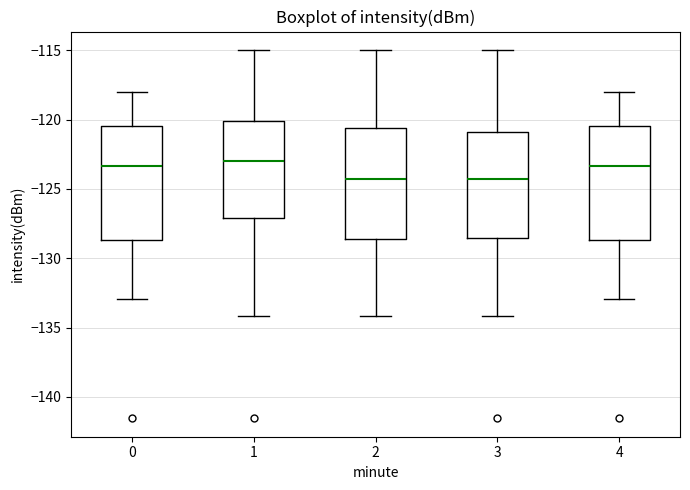

Where does the lower whisker of the box at x = 3 end on the y-axis? The values are not printed on the chart, so give them approximately, as read against the axis.

-134.0